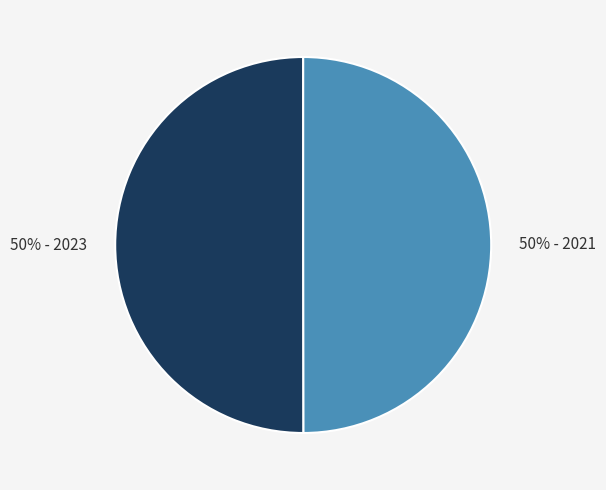

To the nearest percent, what is the average slice percentage?

50%